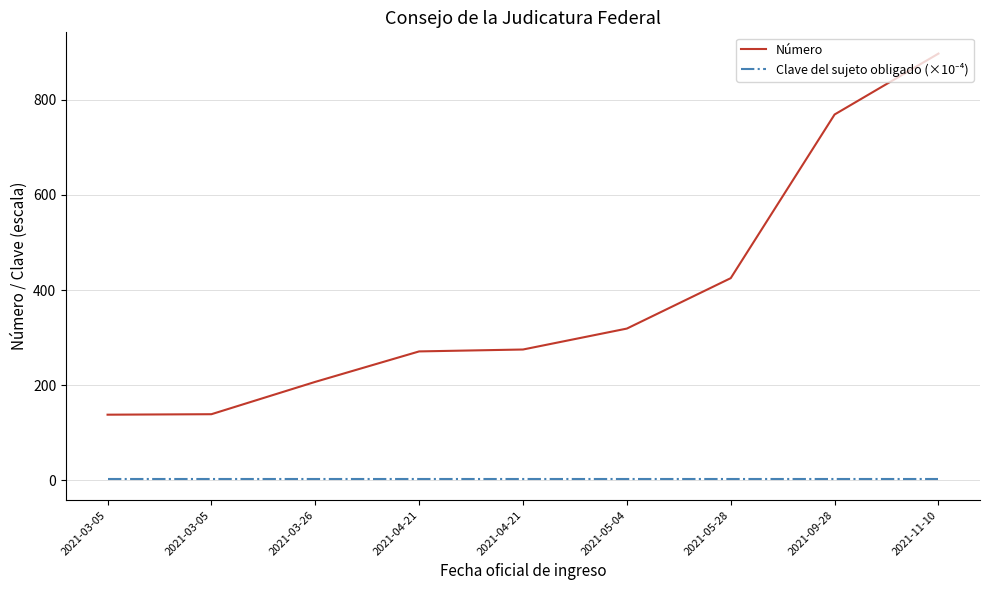

Which series has the largest total across all categories?

Número